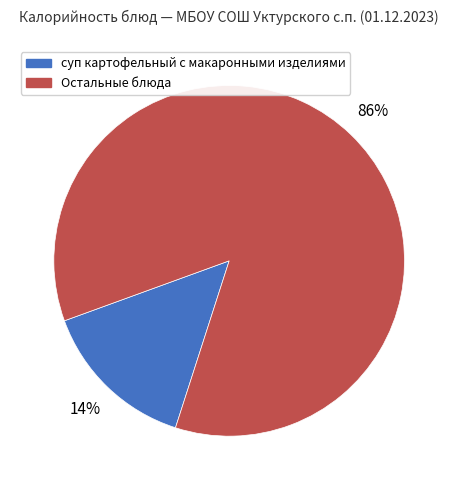

To the nearest percent, what is the average slice percentage?

50%